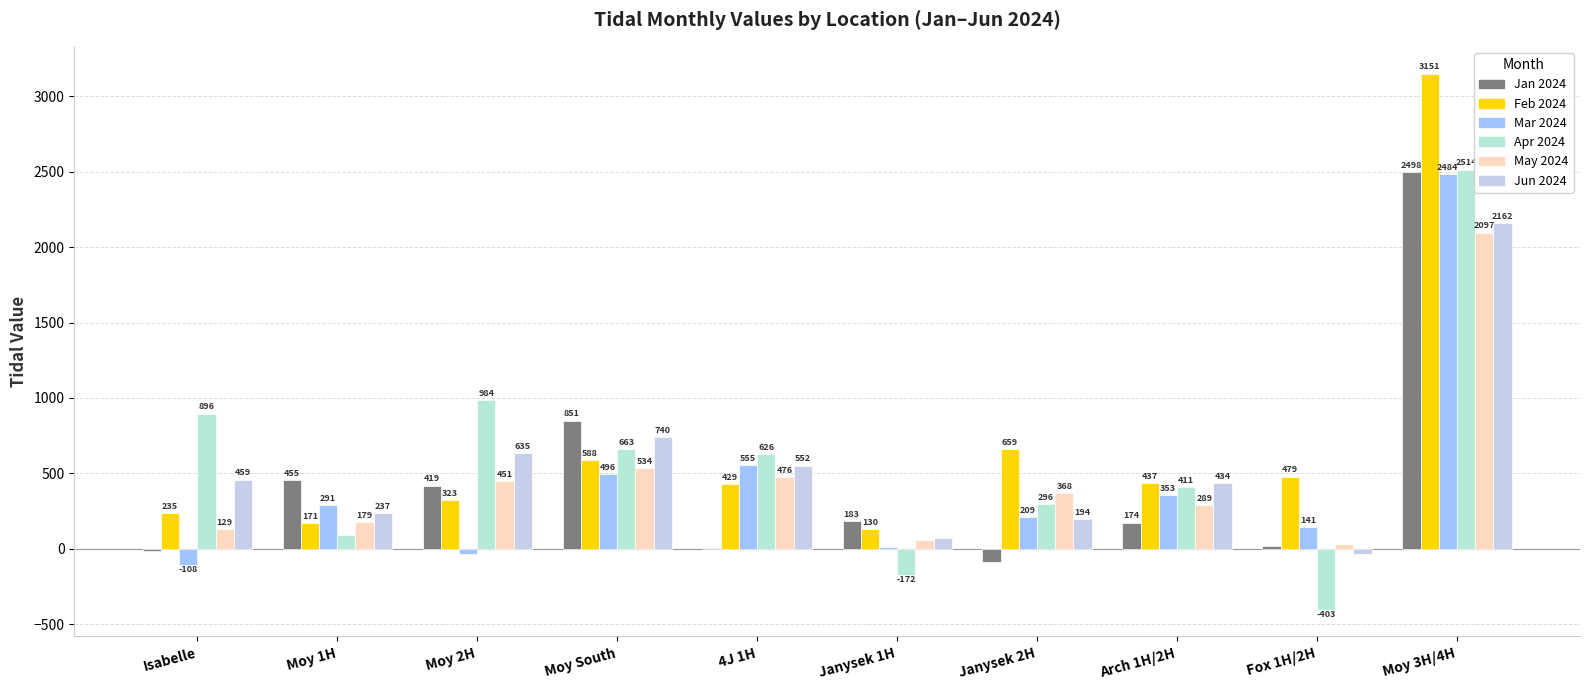

What is the label of the 9th bar from the right?

Moy 1H